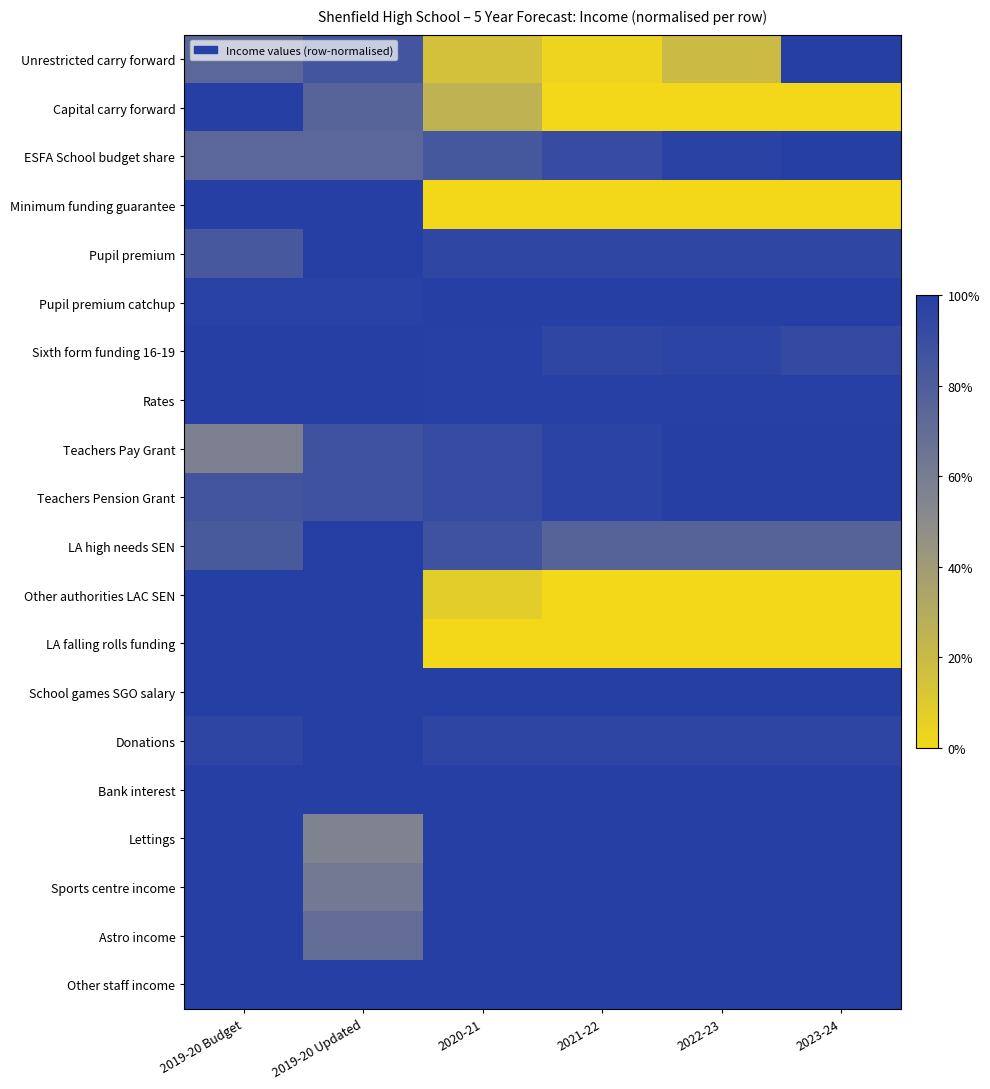

What is the total value across all series at 2020-21?

14.9